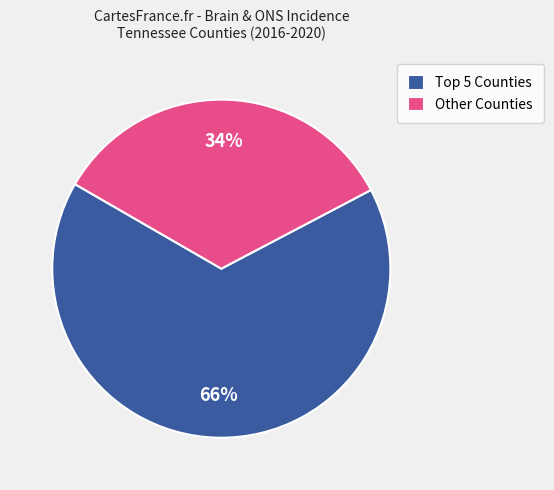

To the nearest percent, what is the difference between the largest and smallest slice percentages?

32%